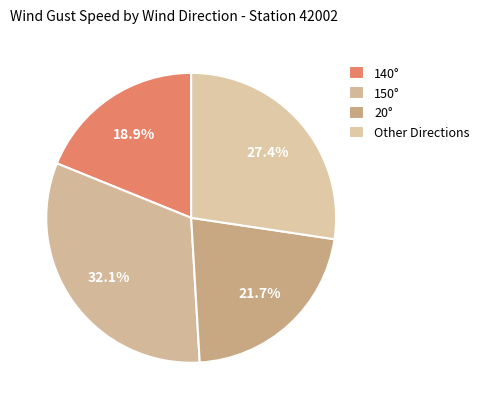

How many segments does this pie chart have?

4